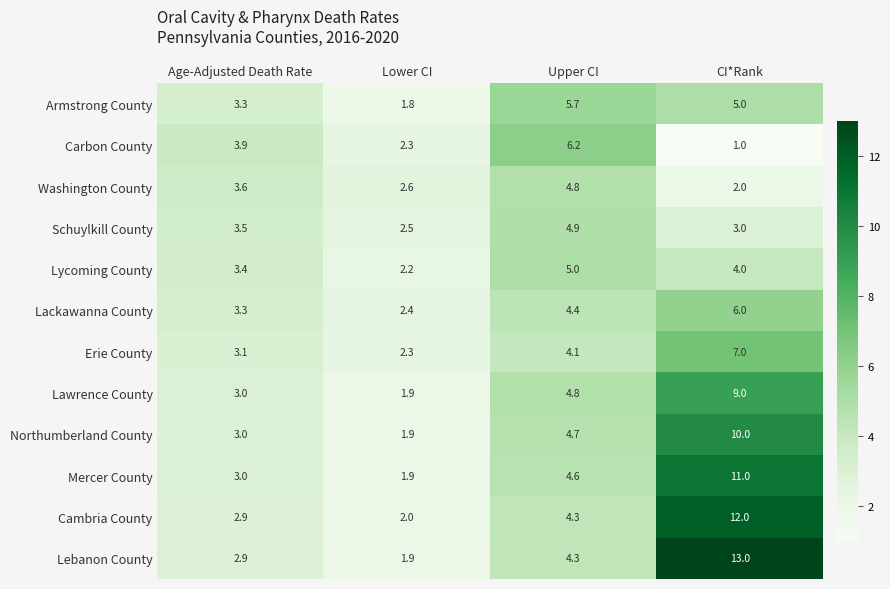

Between Age-Adjusted Death Rate and Lower CI, which series saw the biggest shift?

Carbon County